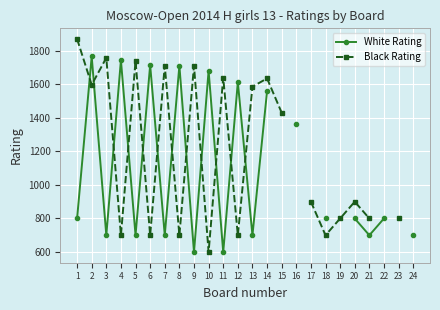

Which category has the highest value across all series?

1